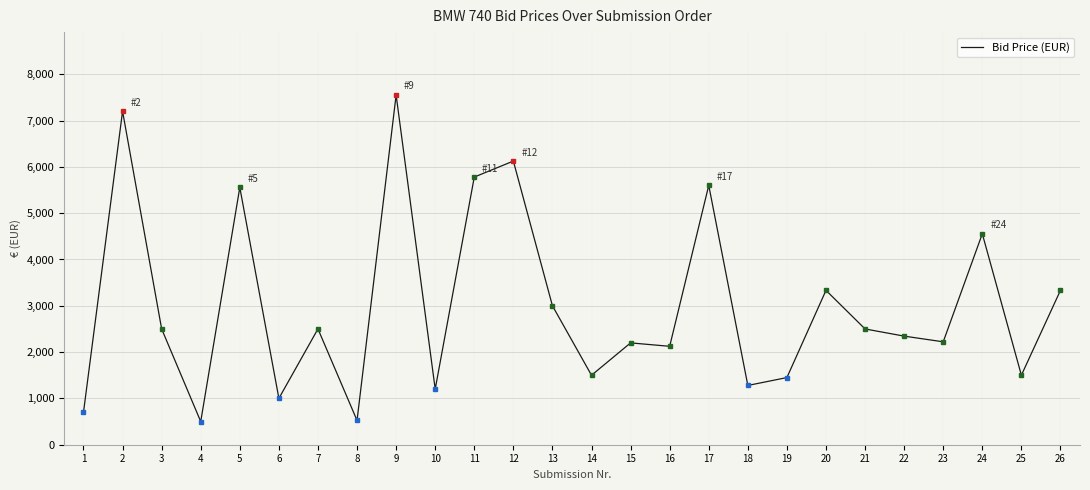

What is the average value?

3003.1